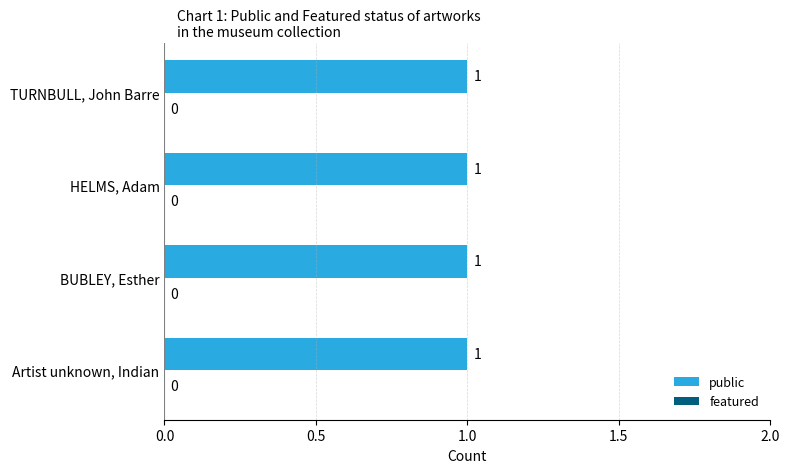

Rank the categories by public value from lowest to highest.

TURNBULL, John Barre, HELMS, Adam, BUBLEY, Esther, Artist unknown, Indian